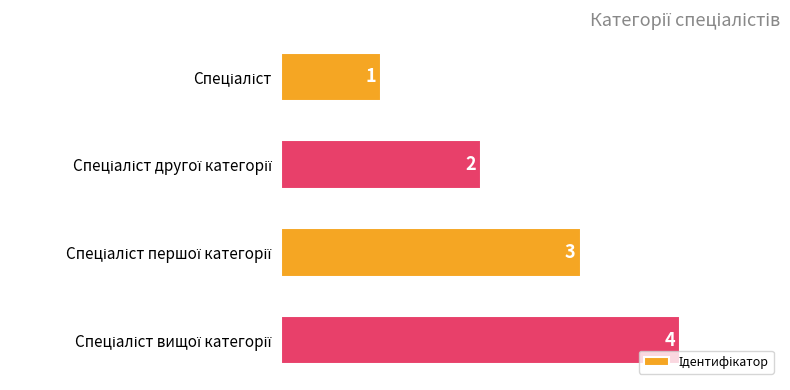

Count the values in the range 2 to 4.

3